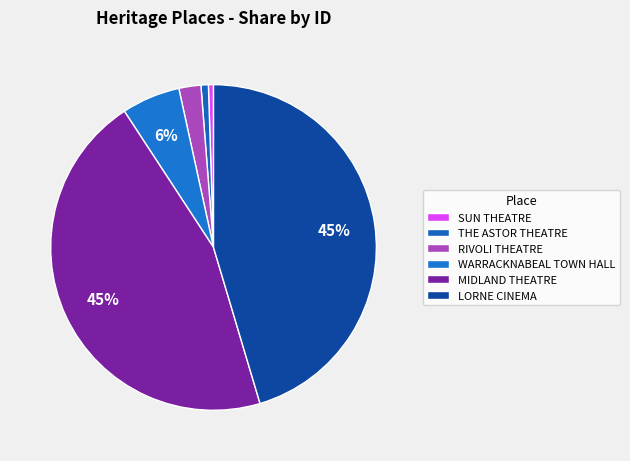

How many slices are in this pie chart?

6